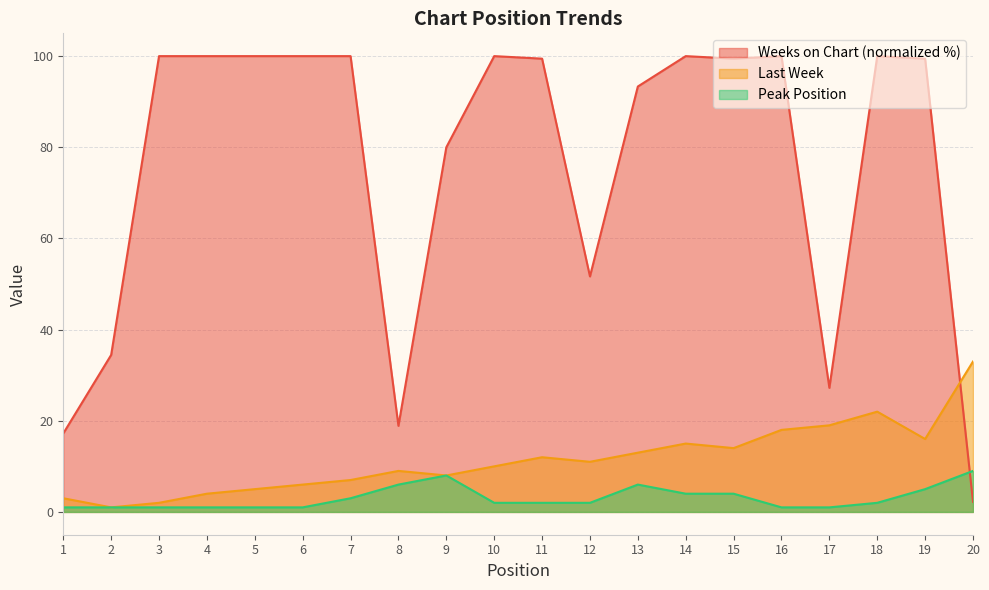

How many interior local peaks does the Weeks on Chart series have?

4